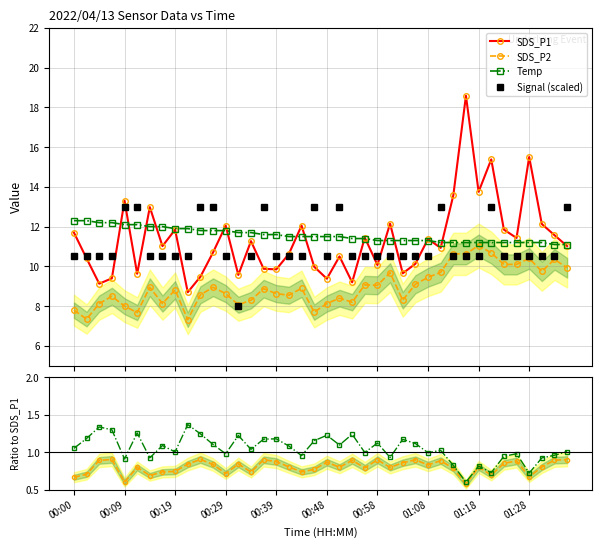

True or false: SDS_P2 and Temp intersect in this chart.

False